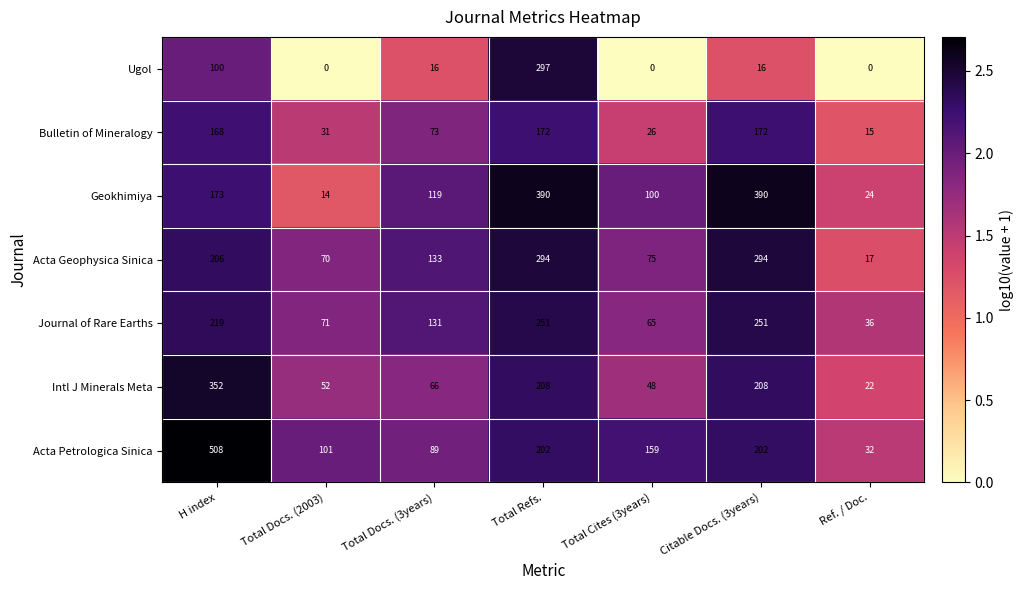

The value of Journal of Rare Earths at Citable Docs. (3years) is 388. True or false?

False